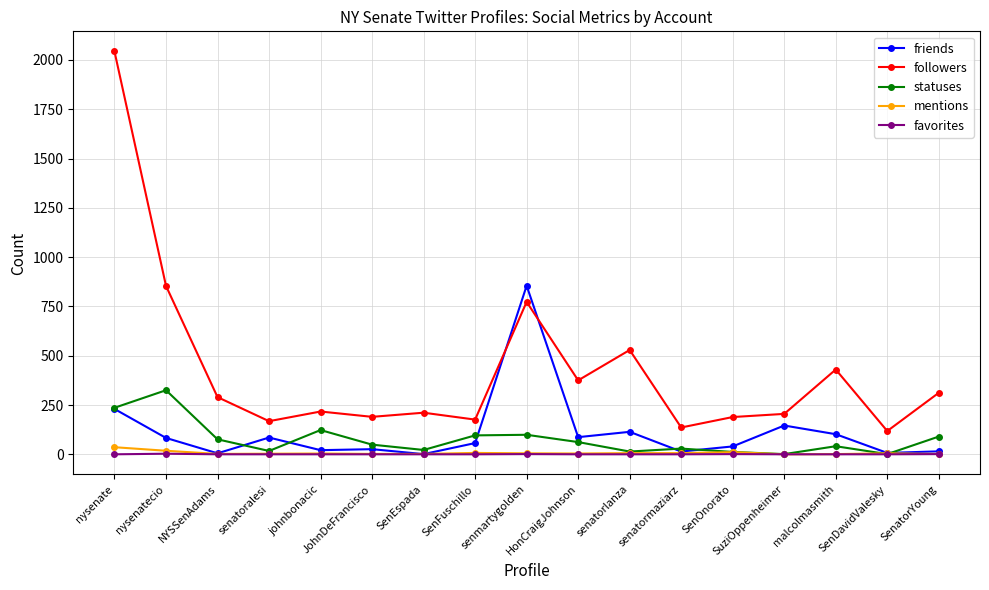

Read the mentions value at HonCraigJohnson.

4